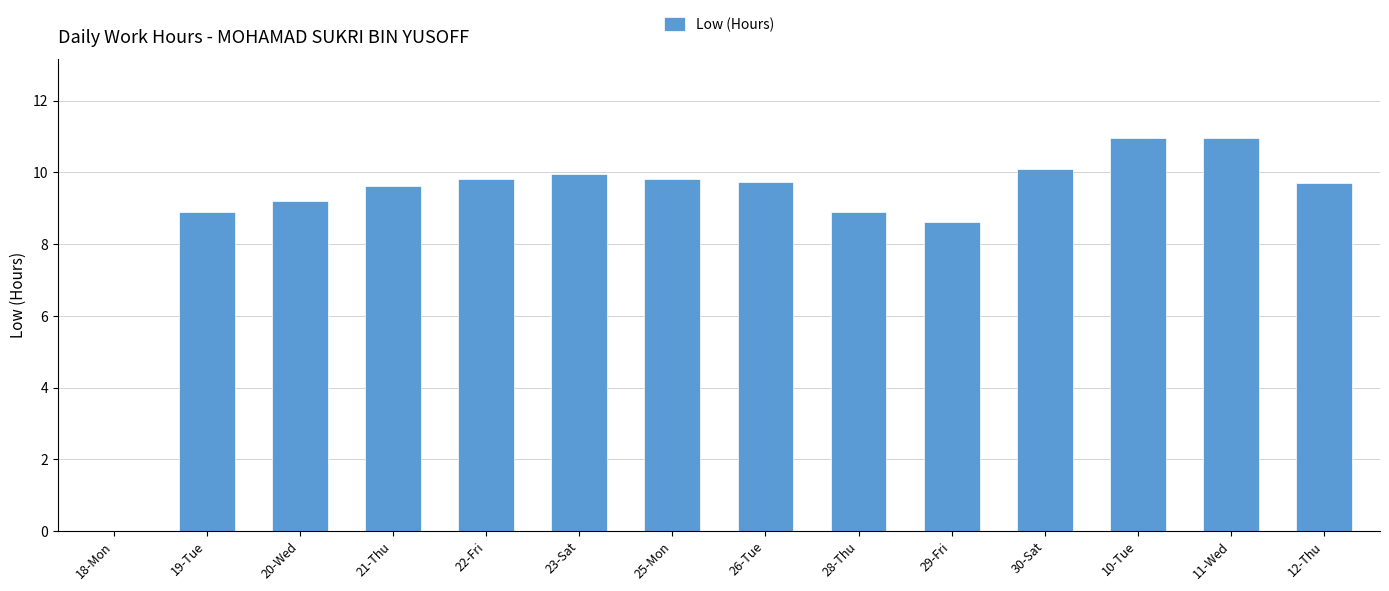

What is the sum of all values?

126.3